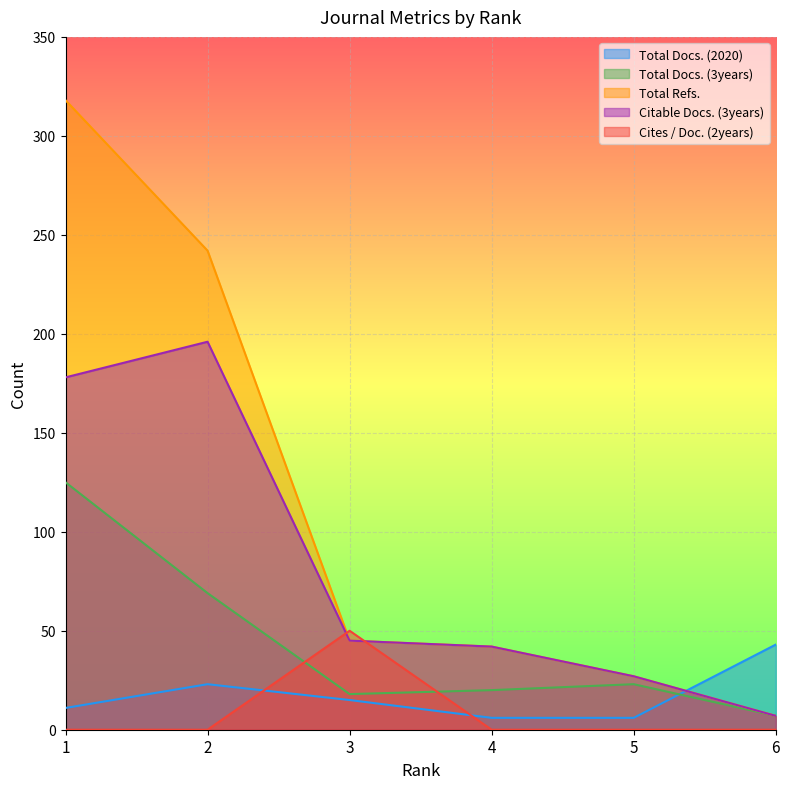

At which label does Cites / Doc. (2years) reach its peak?

3